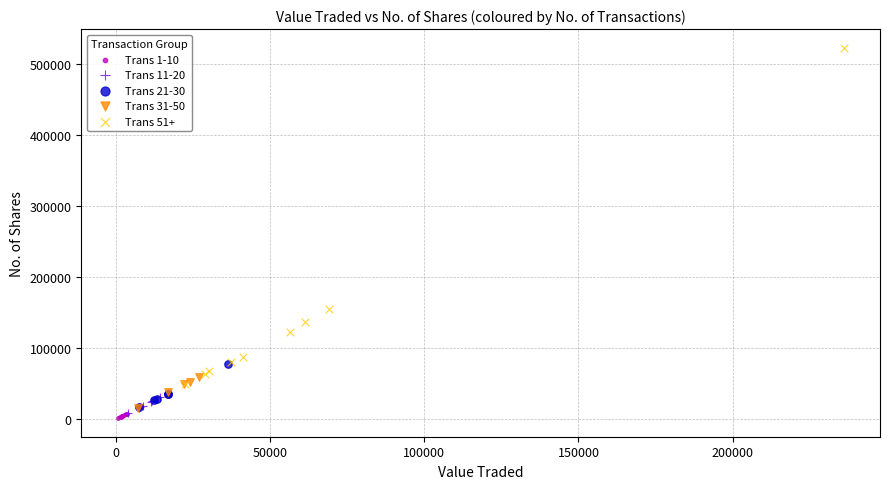

Which series contains the lowest Y value?

Trans 1-10